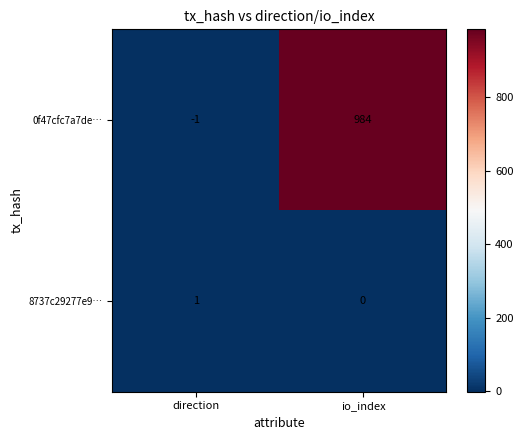

Which series has the largest total across all categories?

0f47cfc7a7de…